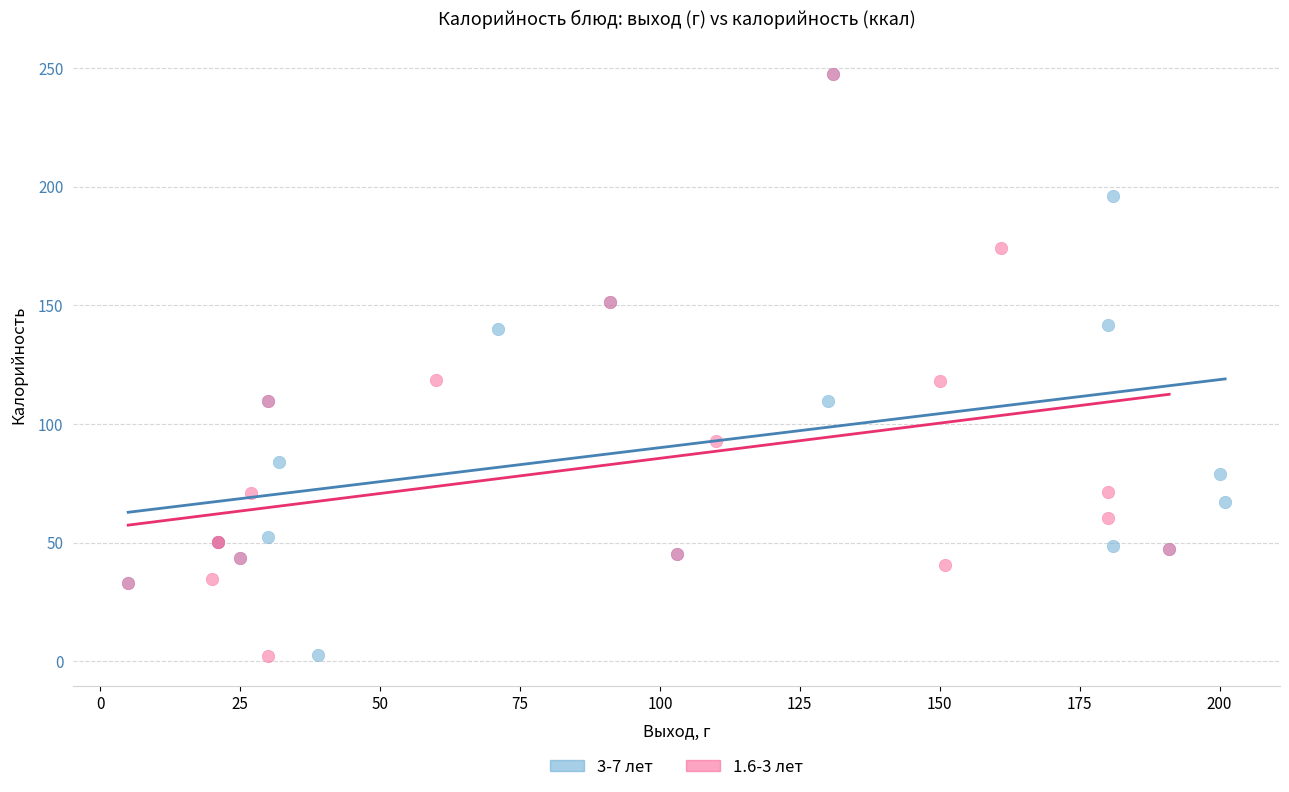

Which series has the widest spread of Y values?

1.6-3 лет